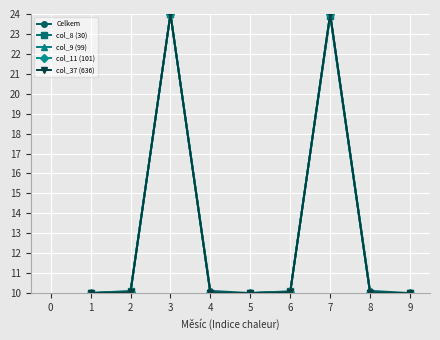

Is this an area chart (filled region under the line)?

No